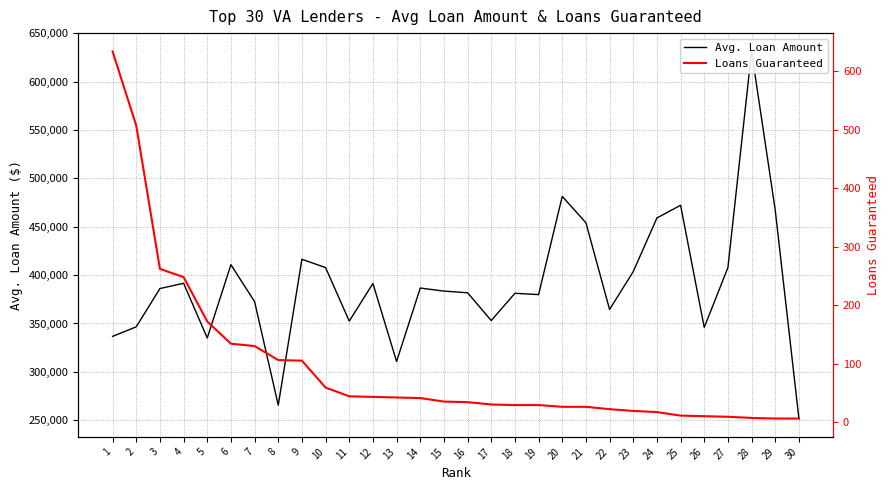

Reading right to left, what are all the values shown in this chart?

Avg. Loan Amount: 30=251696	29=467140	28=631315	27=407826	26=345851	25=472232	24=459104	23=403653	22=364503	21=454147	20=481452	19=379847	18=381206	17=353016	16=381748	15=383490	14=386623	13=310645	12=391370	11=352414	10=407766	9=416422	8=265520	7=372578	6=410770	5=334966	4=391574	3=386123	2=346525	1=336653
Loans Guaranteed: 30=6	29=6	28=7	27=9	26=10	25=11	24=17	23=19	22=22	21=26	20=26	19=29	18=29	17=30	16=34	15=35	14=41	13=42	12=43	11=44	10=59	9=105	8=106	7=130	6=134	5=172	4=248	3=262	2=507	1=634